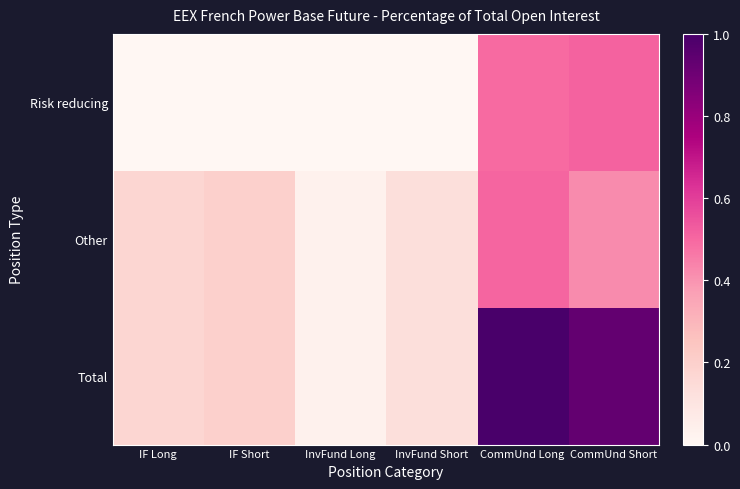

Which series has the largest total across all categories?

Total